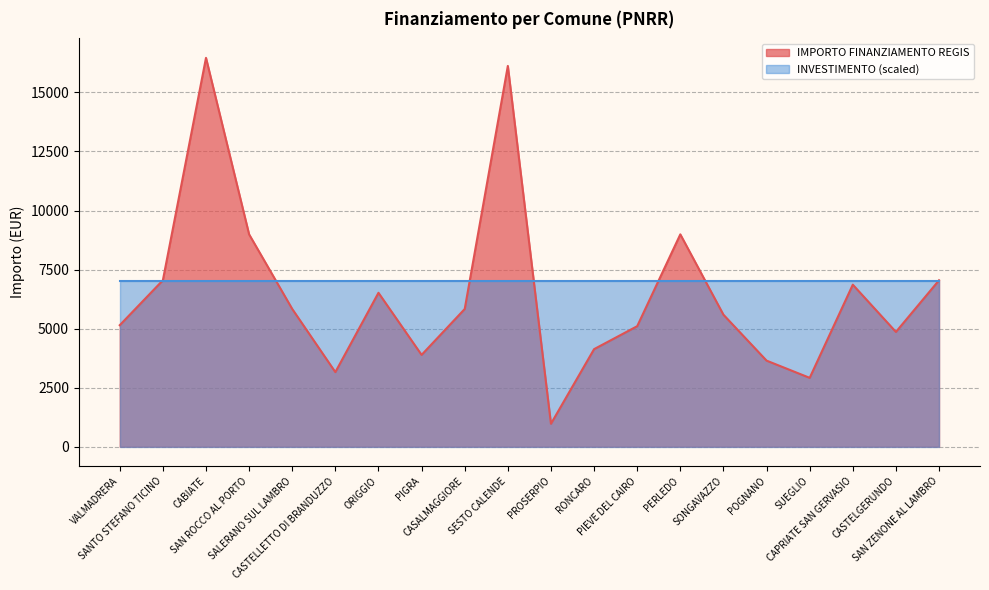

The chart shows a value of 11990 at SANTO STEFANO TICINO. True or false?

False